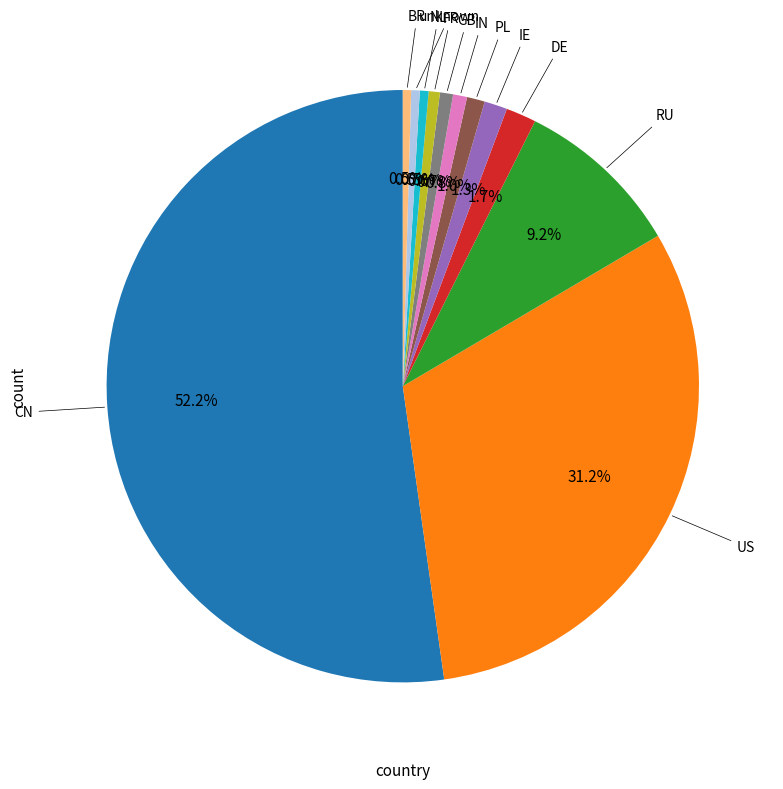

Is there any slice that represents more than half of the pie?

Yes